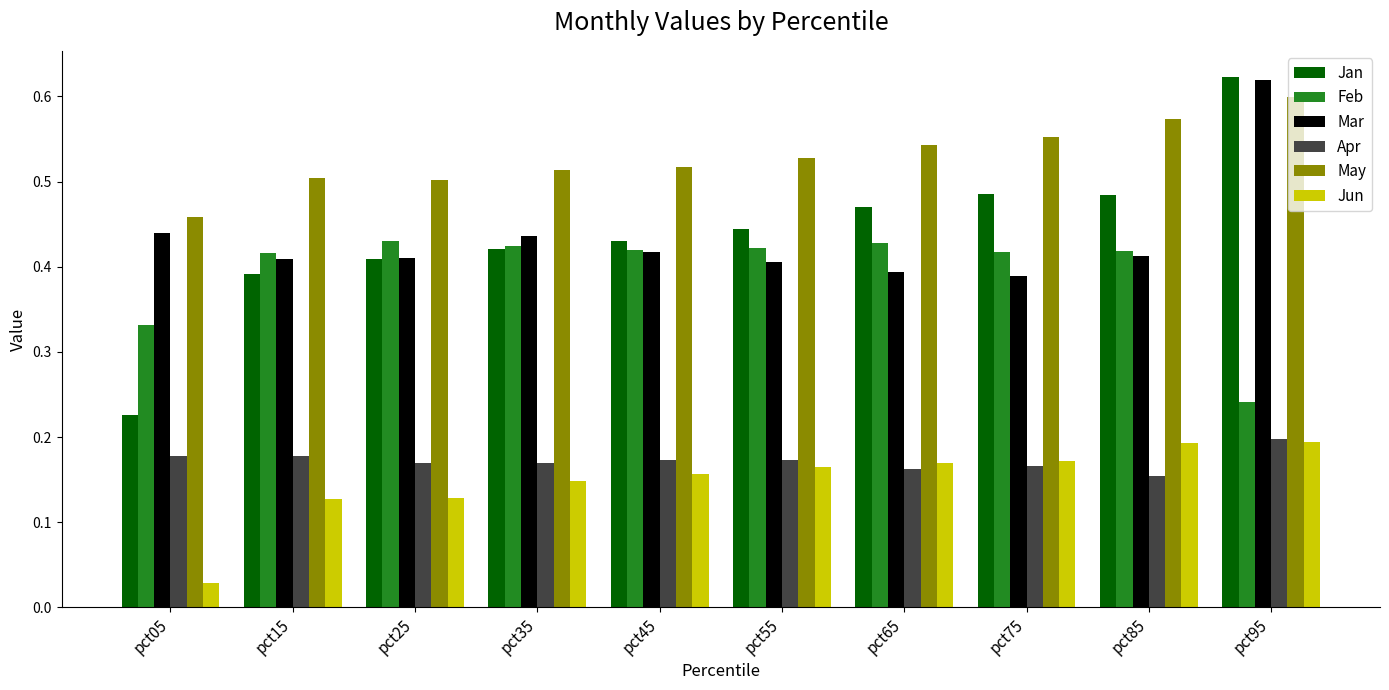

At which label does May reach its minimum?

pct05